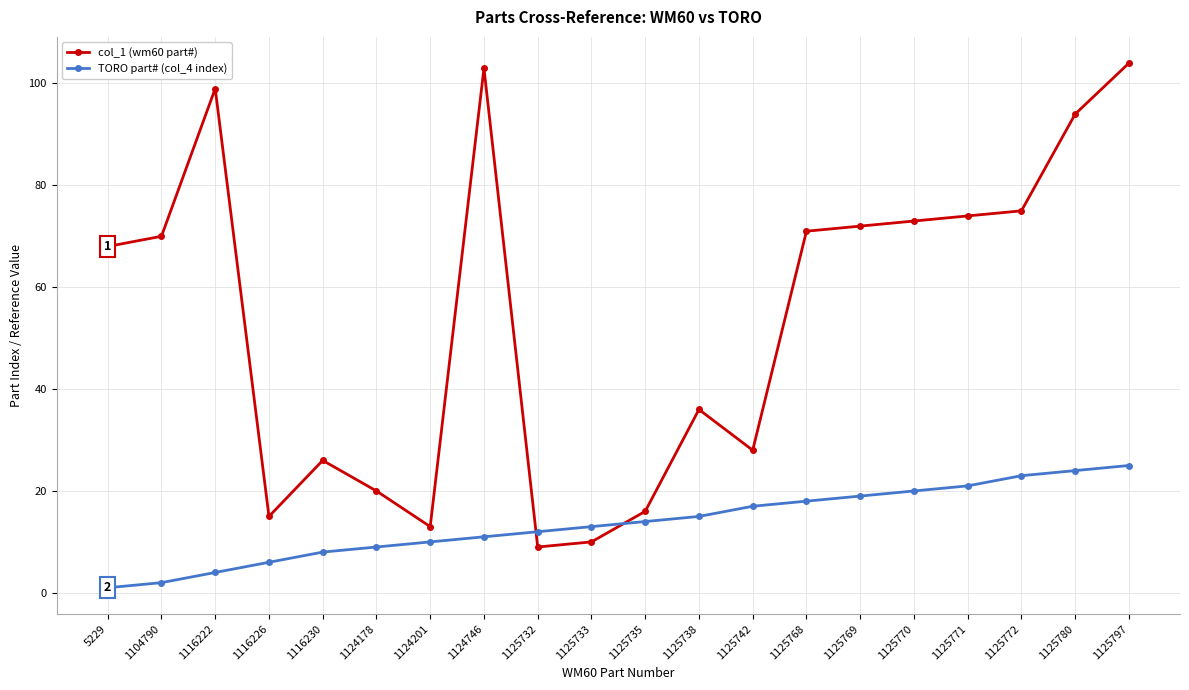

At 1125768, list the series in order from largest to smallest.

col_1 (wm60 part#), TORO part# (col_4 index)